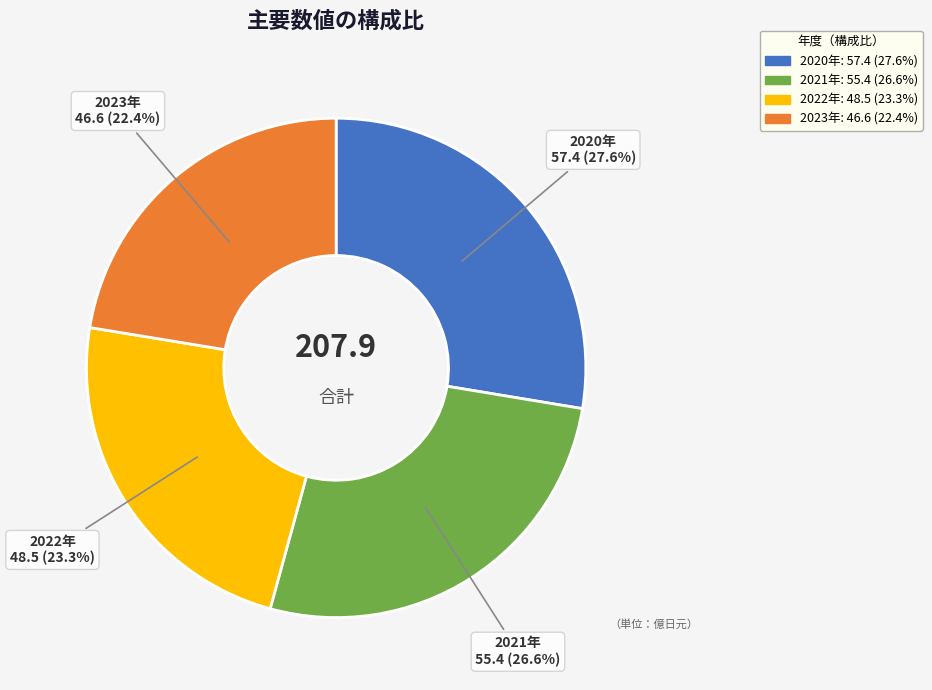

Does any single category account for the majority?

No